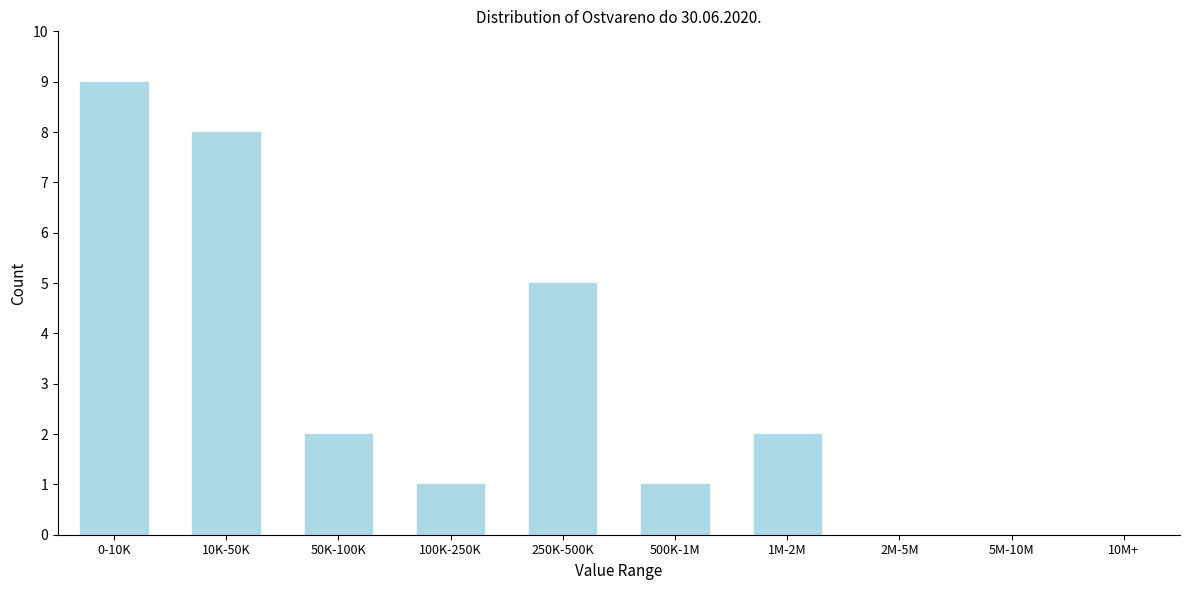

Reading right to left, list all the values displayed in this chart.

1M-2M=2	500K-1M=1	250K-500K=5	100K-250K=1	50K-100K=2	10K-50K=8	0-10K=9